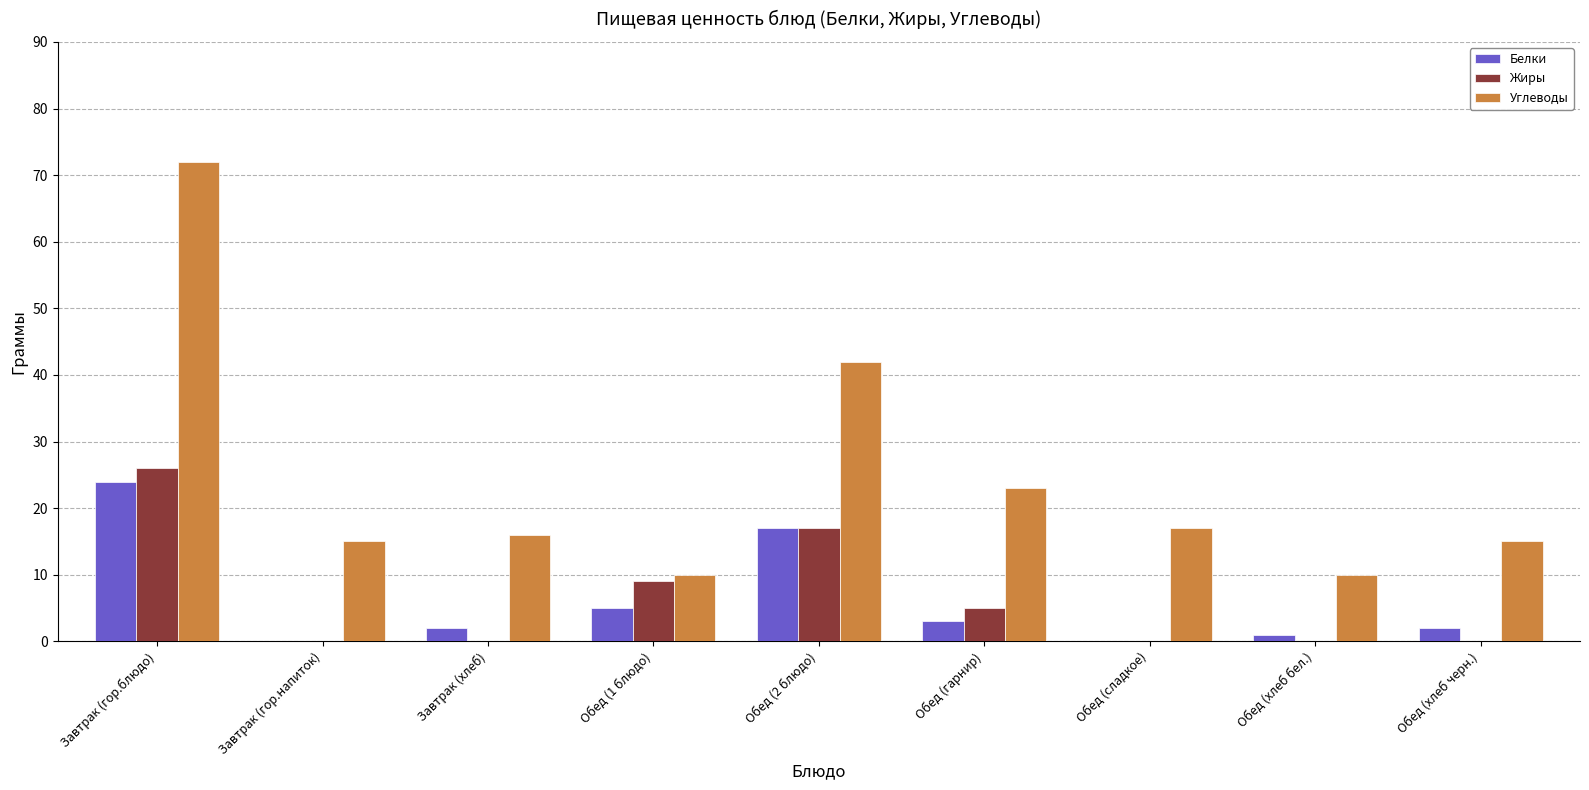

The value of Жиры at Обед (2 блюдо) is 17. True or false?

True